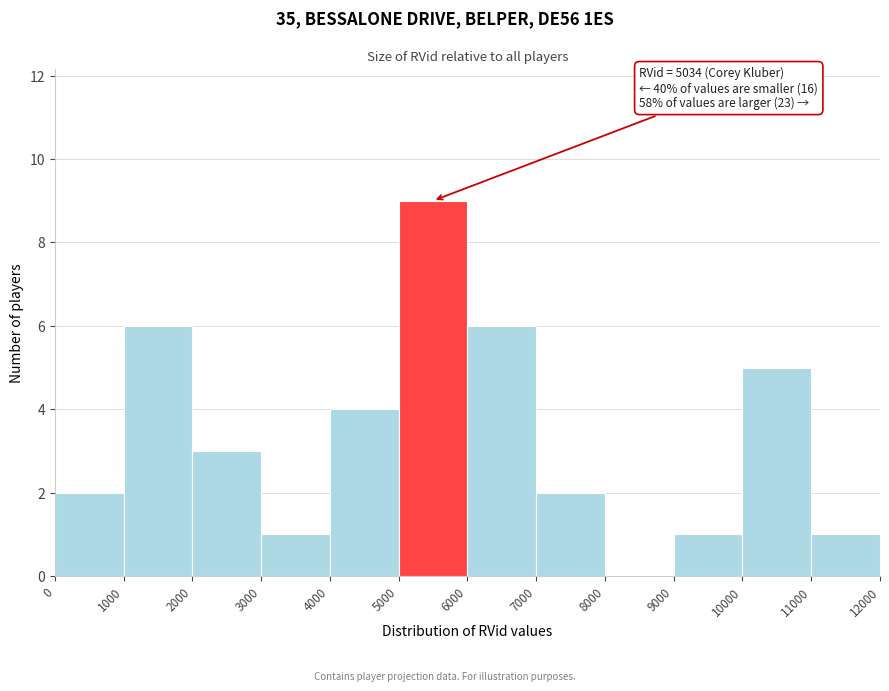

Over which range of the x-axis is the bar tallest?

5000 to 6000